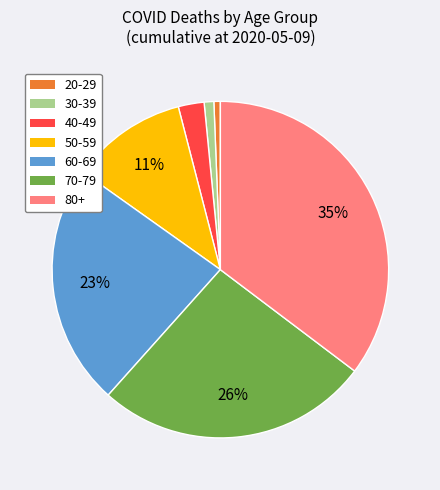

To the nearest percent, what is the average slice percentage?

14%